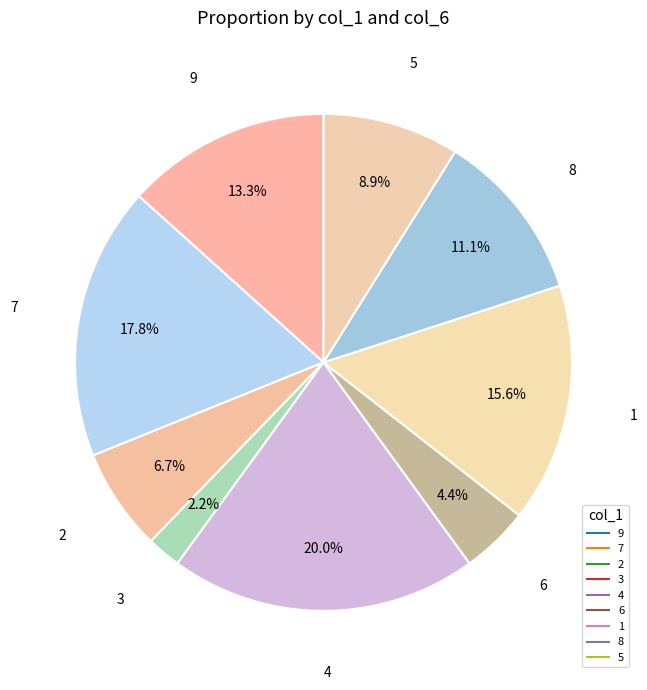

To the nearest percent, what percentage of the pie is 2?

7%